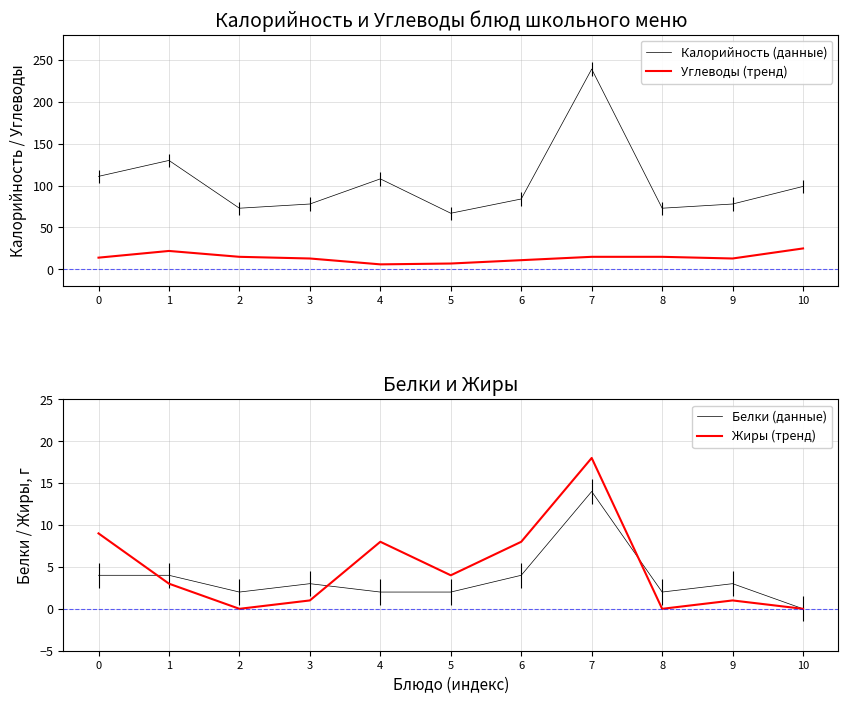

Which has a higher value, 9 or 2?

9